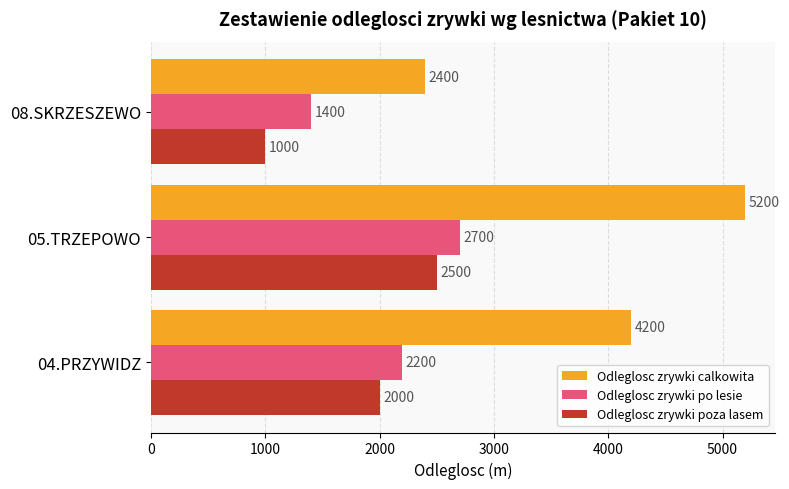

Is the value of Odleglosc zrywki poza lasem at 04.PRZYWIDZ greater than the value of Odleglosc zrywki calkowita at 04.PRZYWIDZ?

No